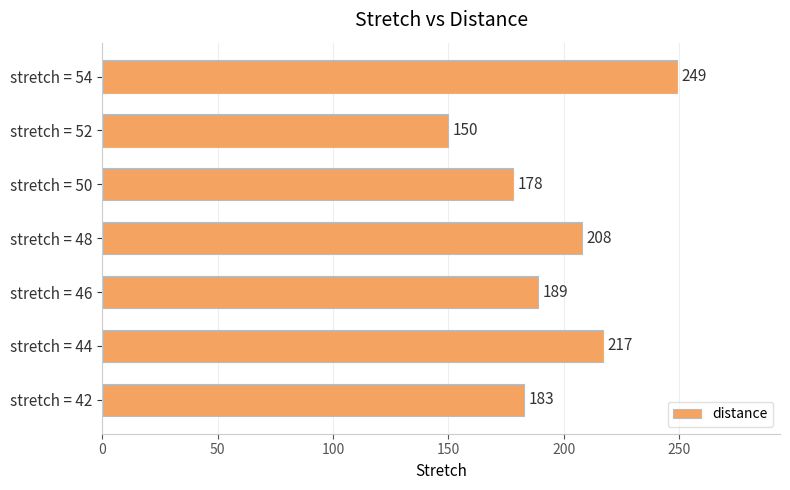

What is the greatest value displayed?

249